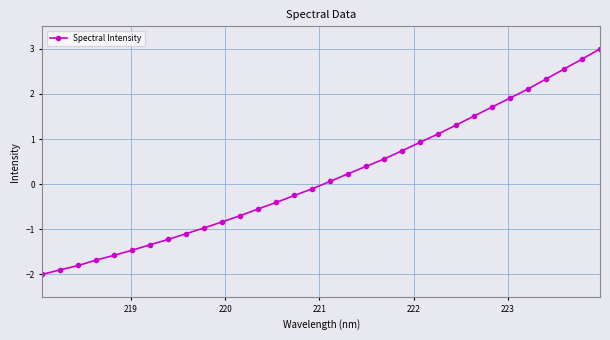

How many values are above zero?

16